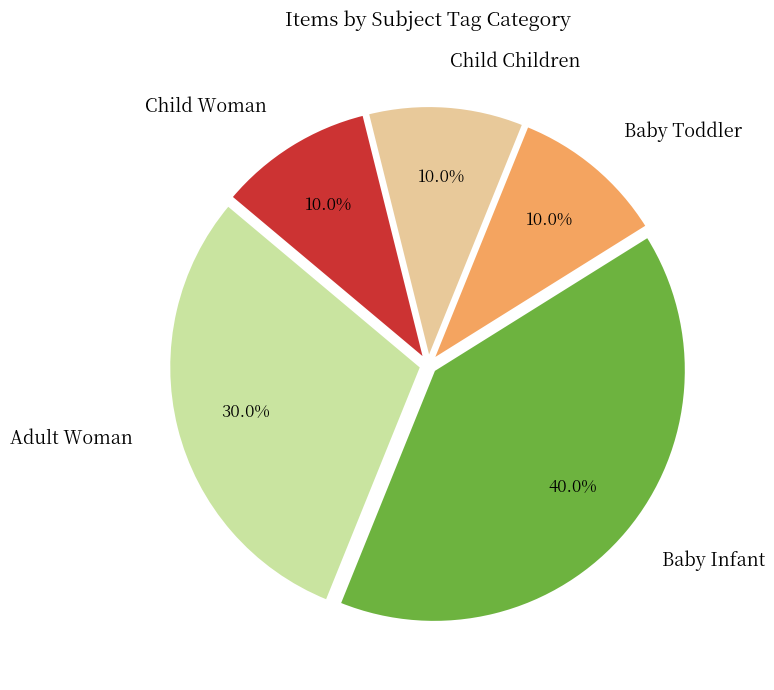

Between Adult Woman and Baby Toddler, which is larger?

Adult Woman